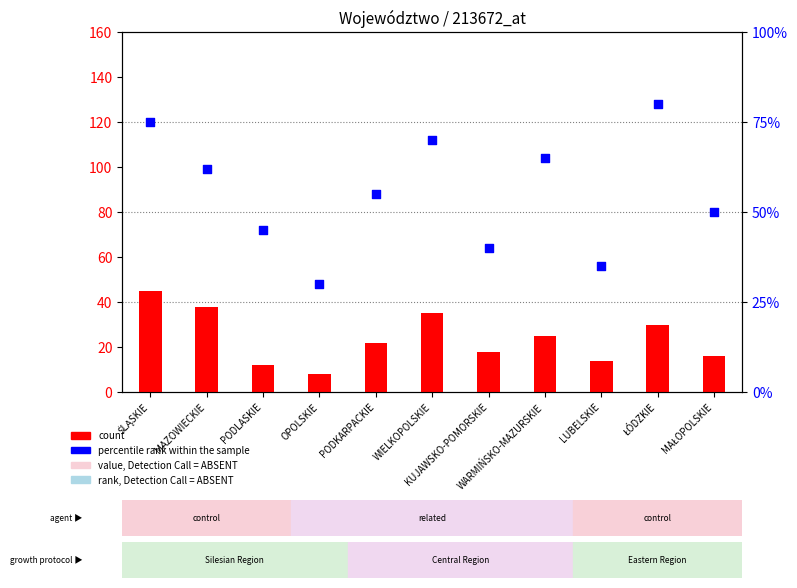

At how many categories does at least one series exceed 30?

10